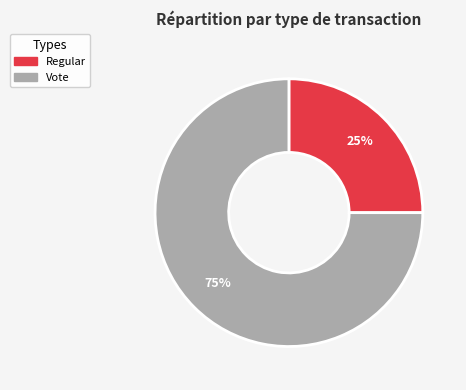

What percentage is the Vote slice, to the nearest percent?

75%